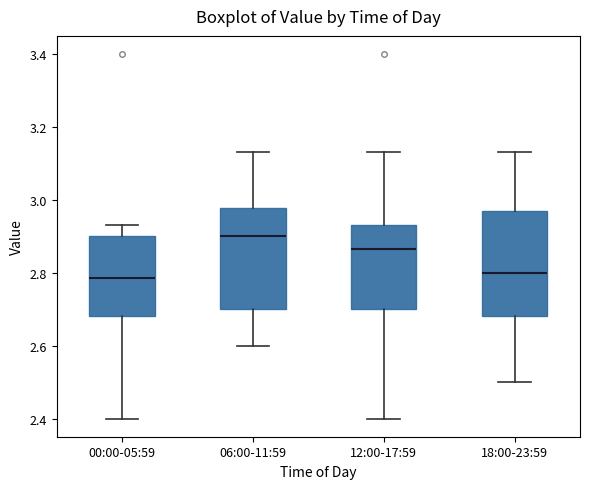

Reading left to right, read every box against the y-axis: the position of its median line, the range the box covers, and the ends of its whiskers. The values are not printed on the chart, so give them approximately, as read against the axis.

00:00-05:59: median 2.78, box 2.68 to 2.90, whiskers 2.40 to 2.94
06:00-11:59: median 2.90, box 2.70 to 2.98, whiskers 2.60 to 3.14
12:00-17:59: median 2.86, box 2.70 to 2.94, whiskers 2.40 to 3.14
18:00-23:59: median 2.80, box 2.68 to 2.98, whiskers 2.50 to 3.14